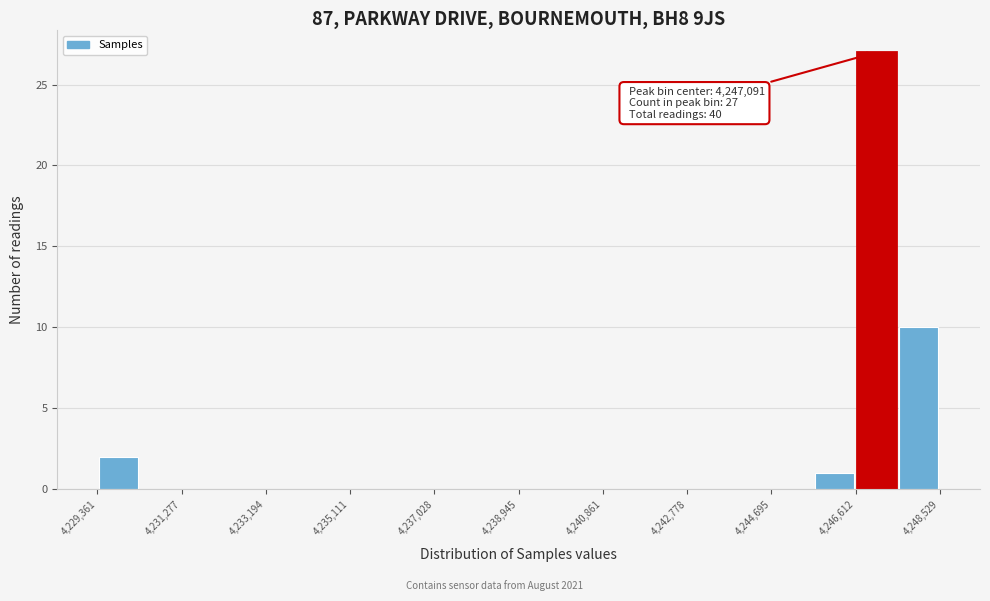

Over which range of the x-axis is the bar tallest?

4246600 to 4247600